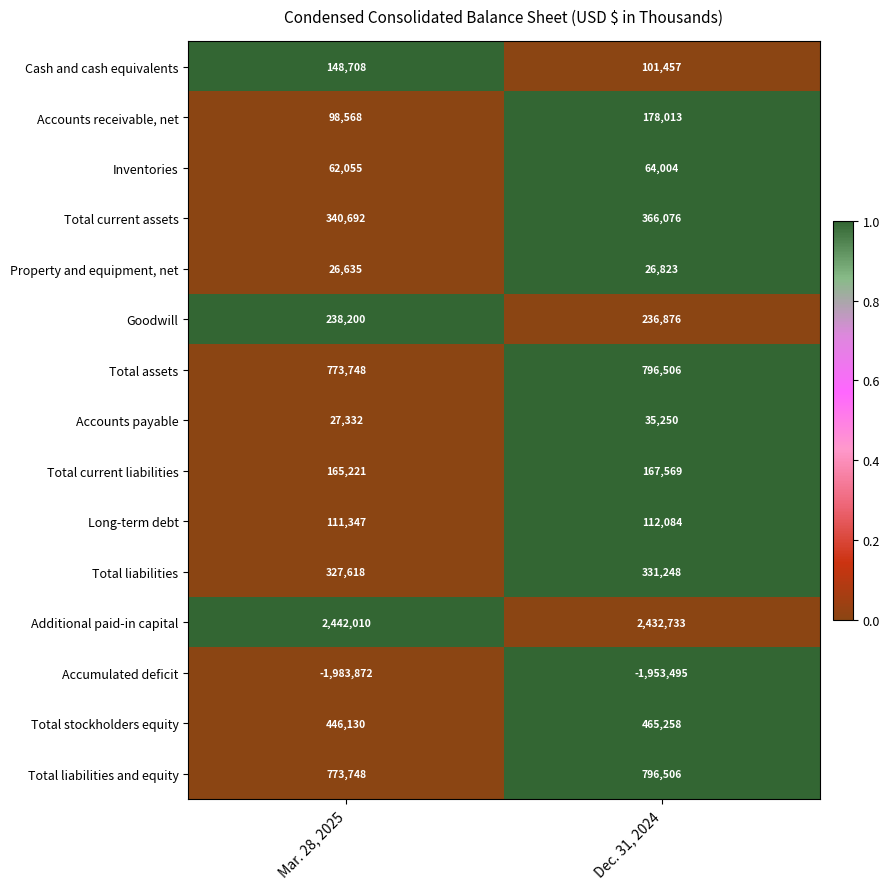

Which series has the largest range (max minus min)?

Accounts receivable, net